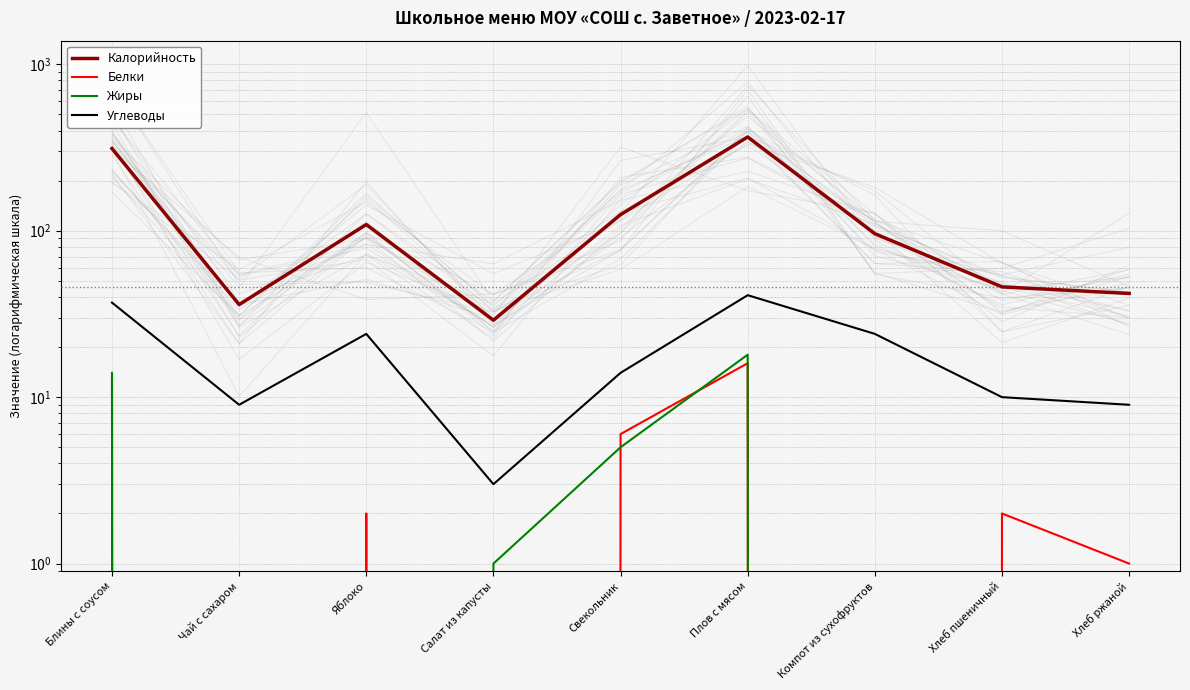

Which series has the largest total across all categories?

Калорийность